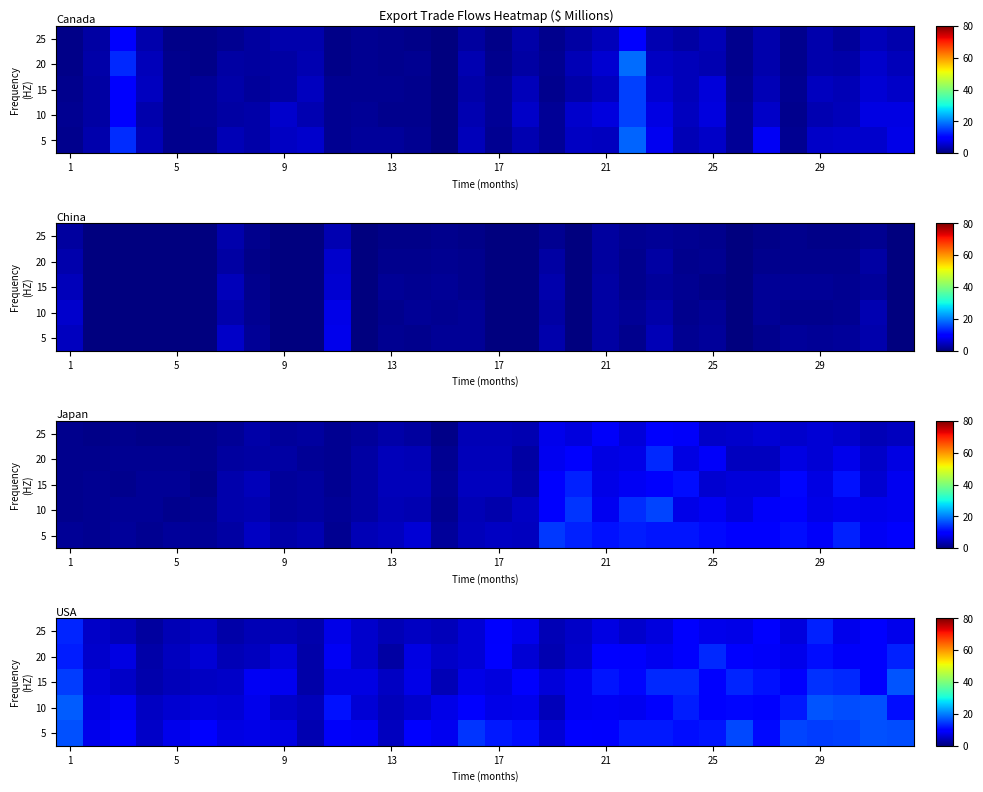

How many series are shown in this chart?

5